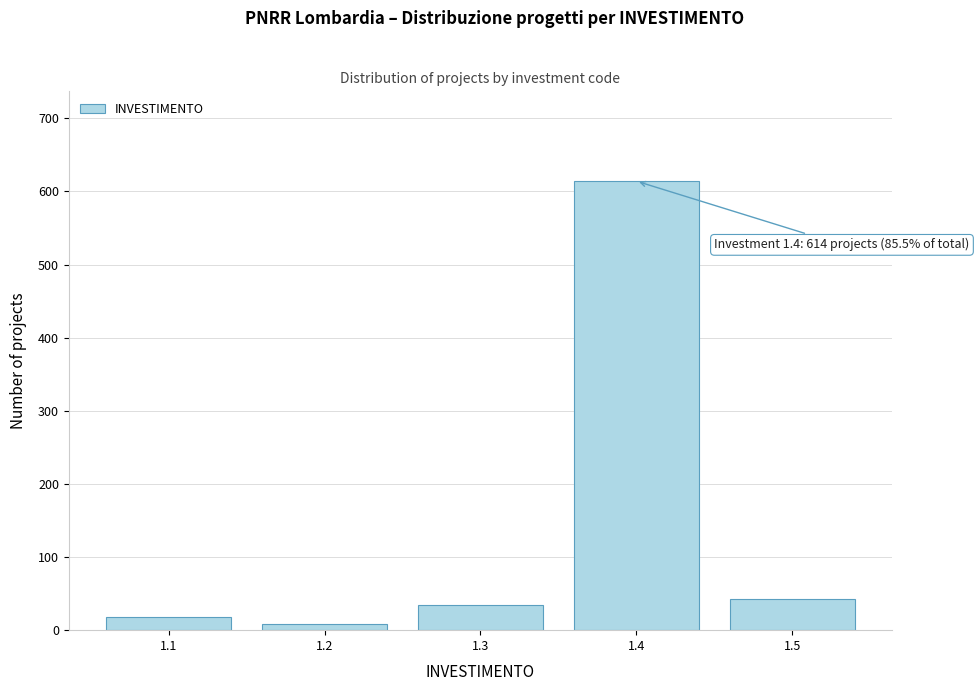

Reading left to right, what are all the values shown in this chart?

18	8	35	614	42